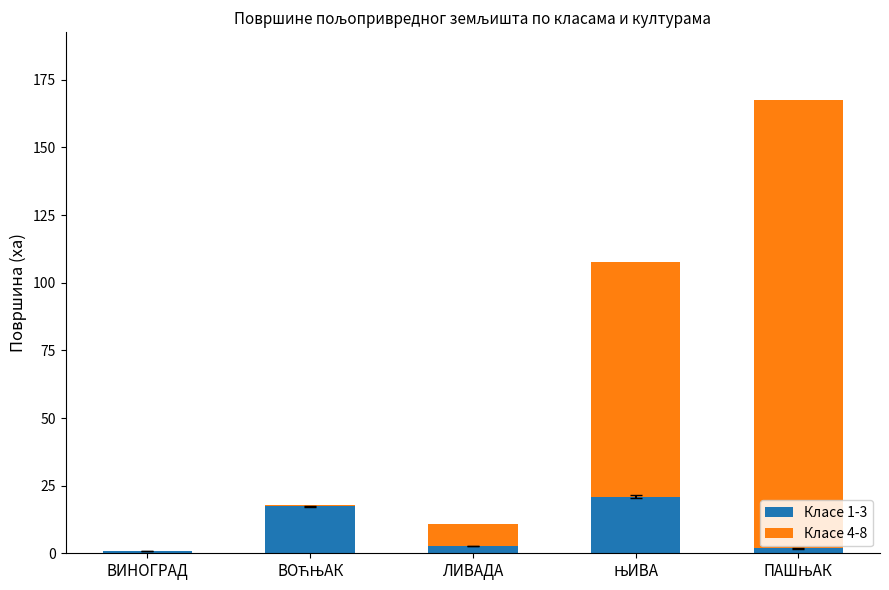

What is the maximum value for Класе 1-3?

21.0